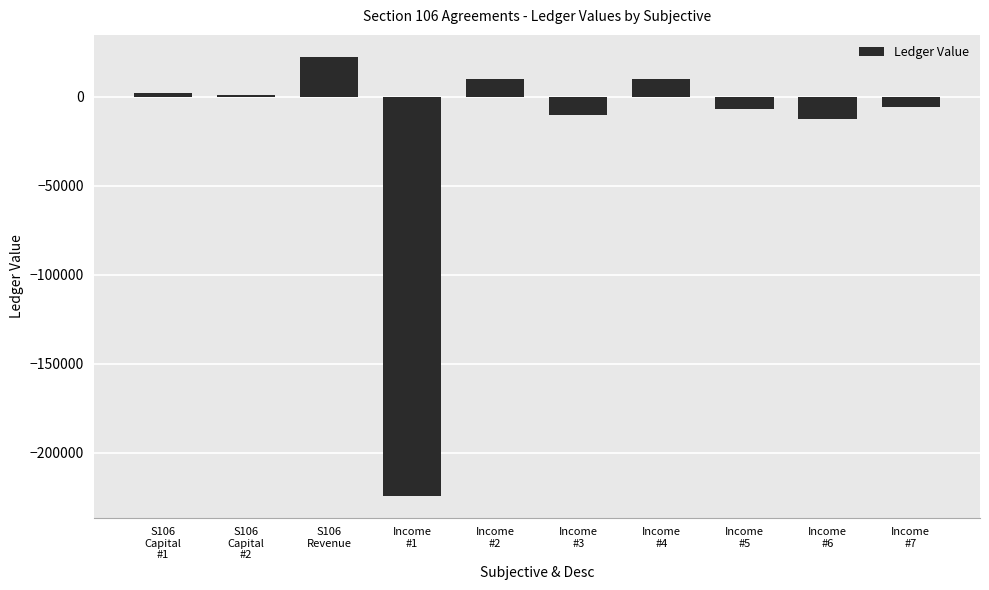

The value at S106
Capital
#1 is 2067.0. True or false?

True